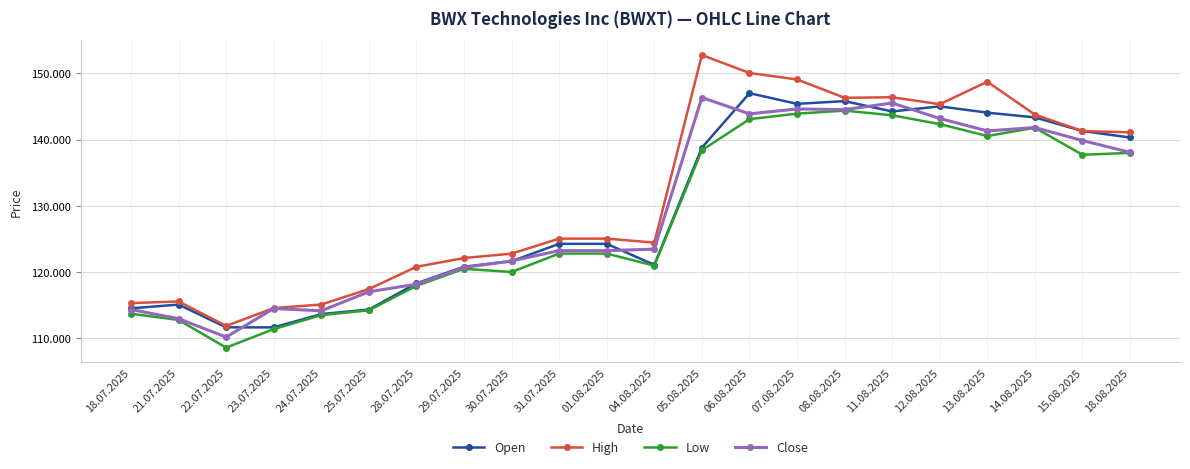

The value of Low at 25.07.2025 is 114.2. True or false?

True